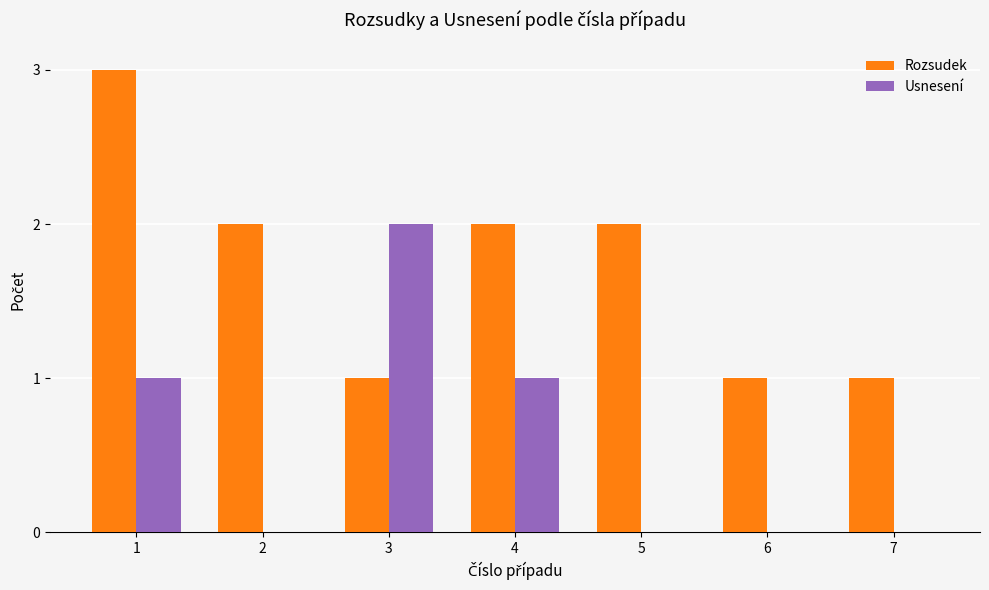

What value does the Rozsudek series have at 3?

1